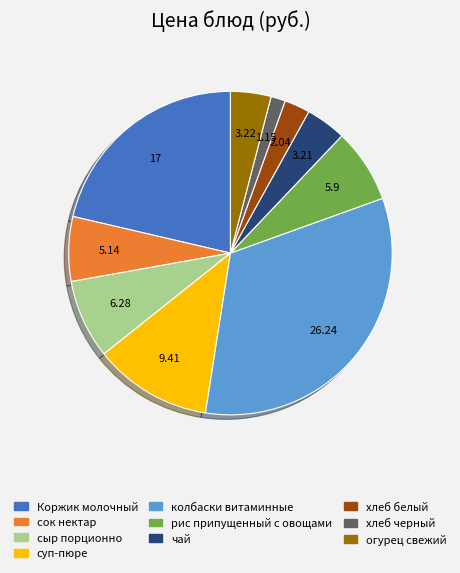

Do чай and хлеб черный together represent more than half of the pie?

No